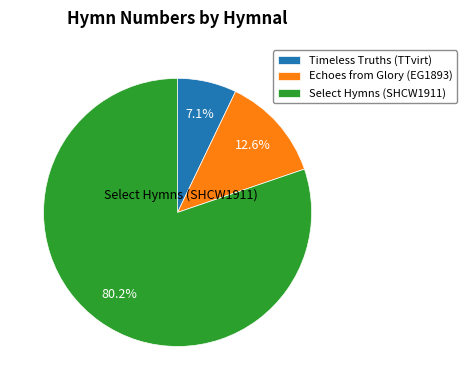

To the nearest percent, what is the average slice percentage?

33%